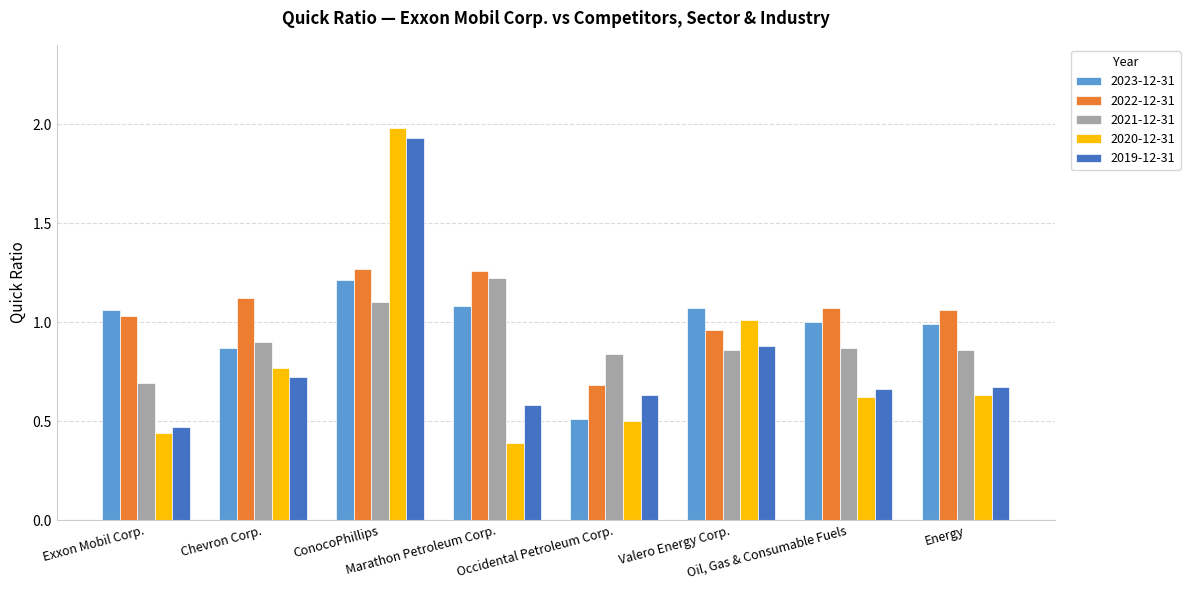

Where does the 2023-12-31 series first go above 1?

Exxon Mobil Corp.